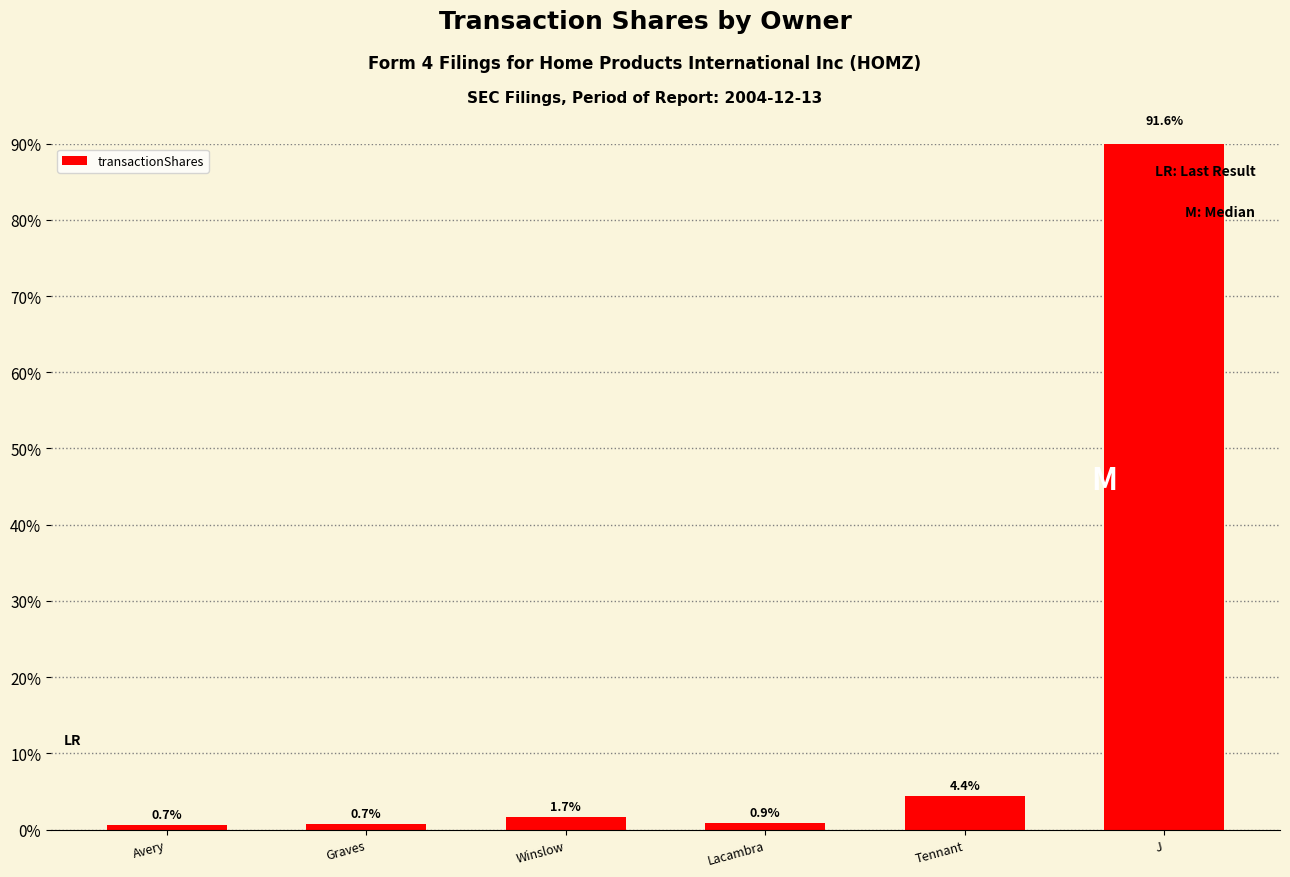

The value at Winslow is 1.7. True or false?

True